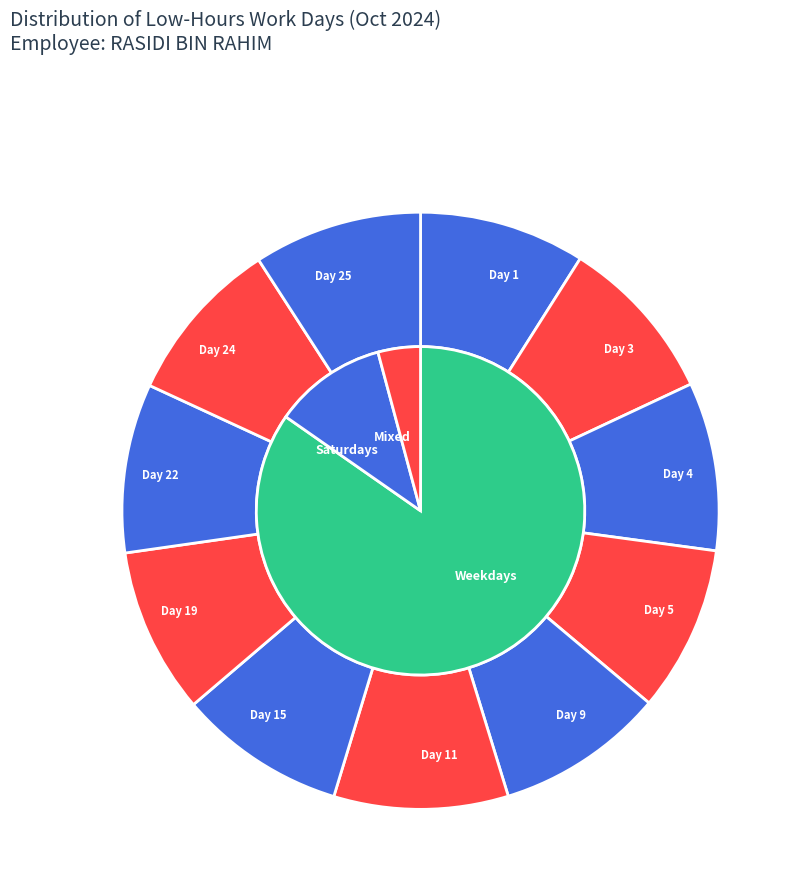

Count the number of slices in the pie.

11